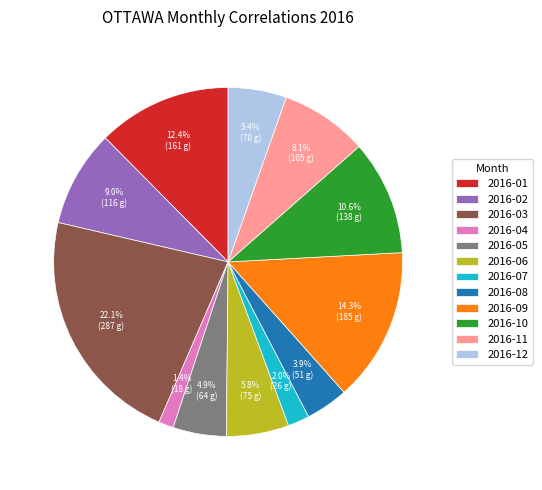

Approximately how many times larger is the value at 2016-02 compared to 2016-08?

2.3